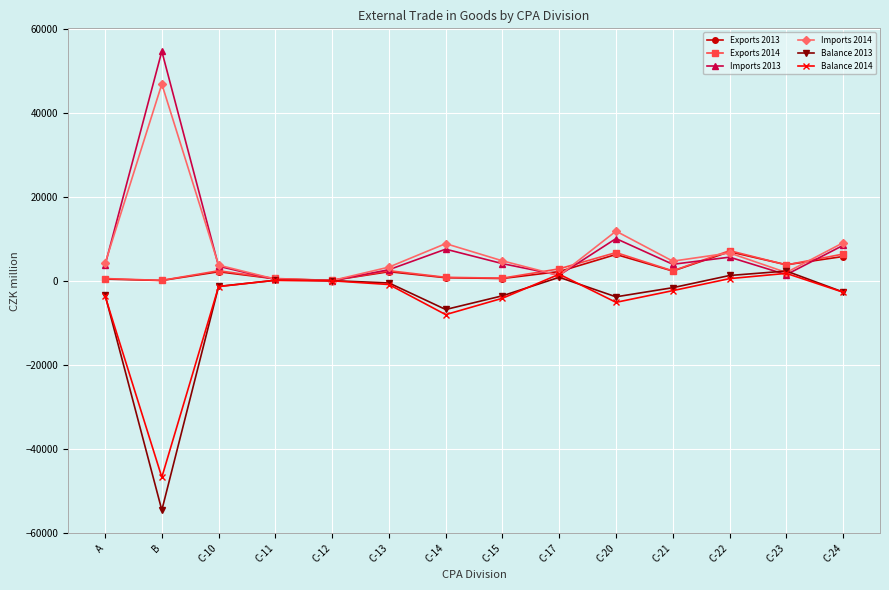

What is the difference between the Imports 2013 values at A and C-20?

6350